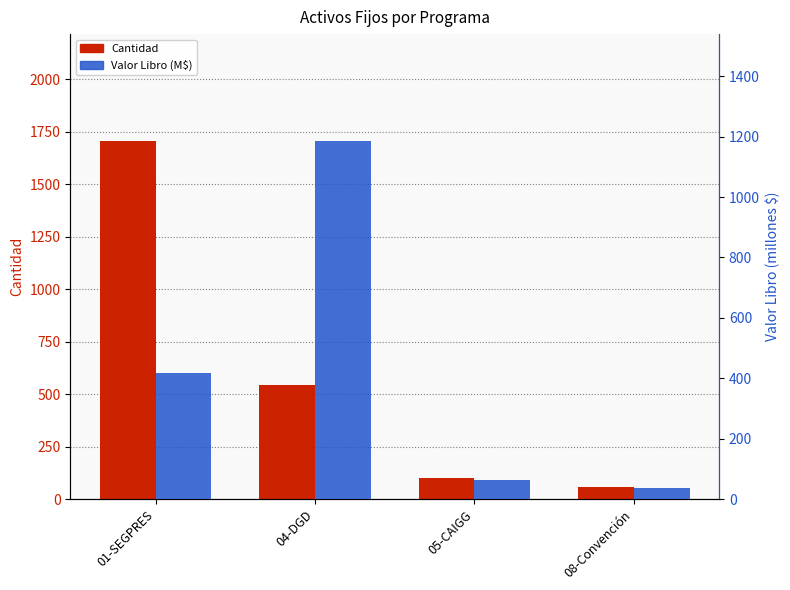

What is the value of the Cantidad bar at the 3rd from the left?

103.0